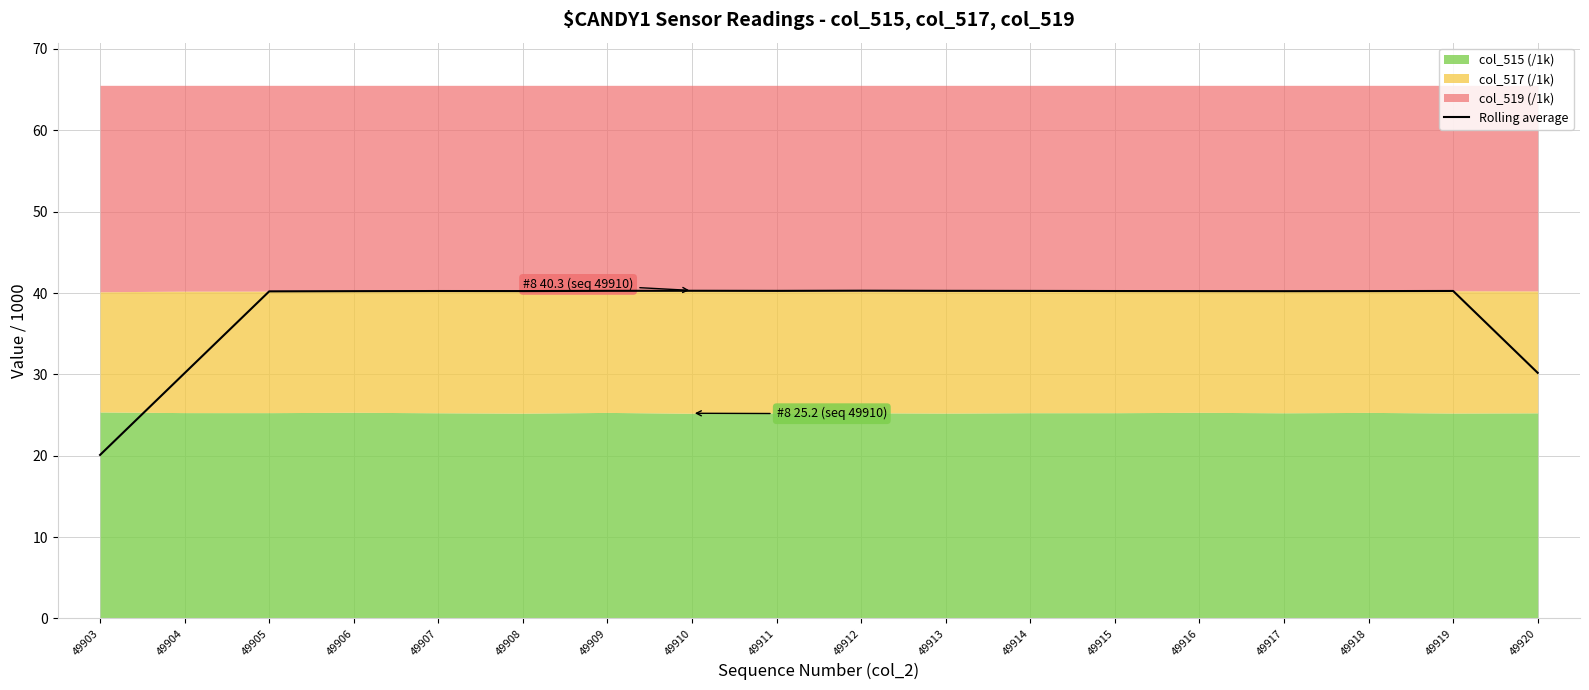

Reading right to left, transcribe all the data shown in this chart.

30.2	40.3	40.2	40.2	40.2	40.2	40.3	40.3	40.3	40.3	40.3	40.3	40.2	40.2	40.2	40.2	30.2	20.1